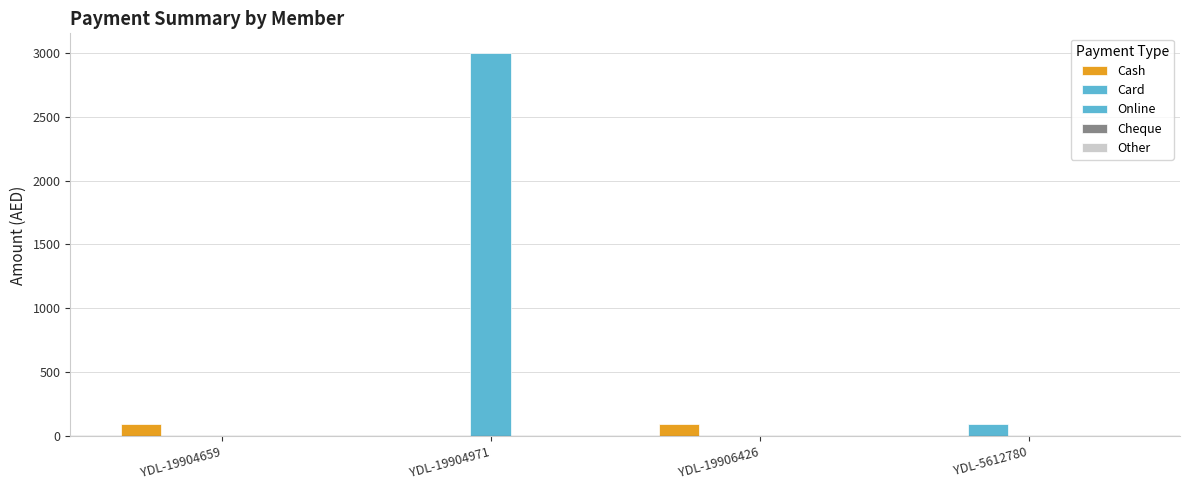

What is the total value across all series at YDL-19906426?

100